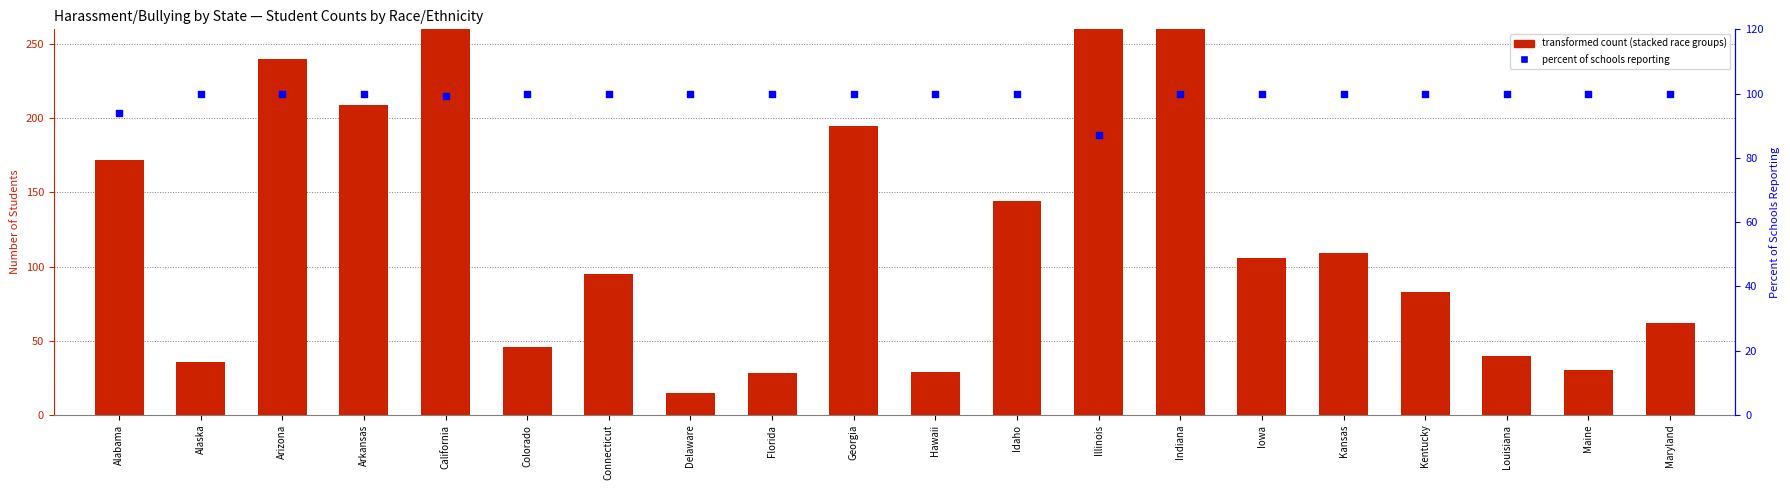

What is the total value across all series at Georgia?

195